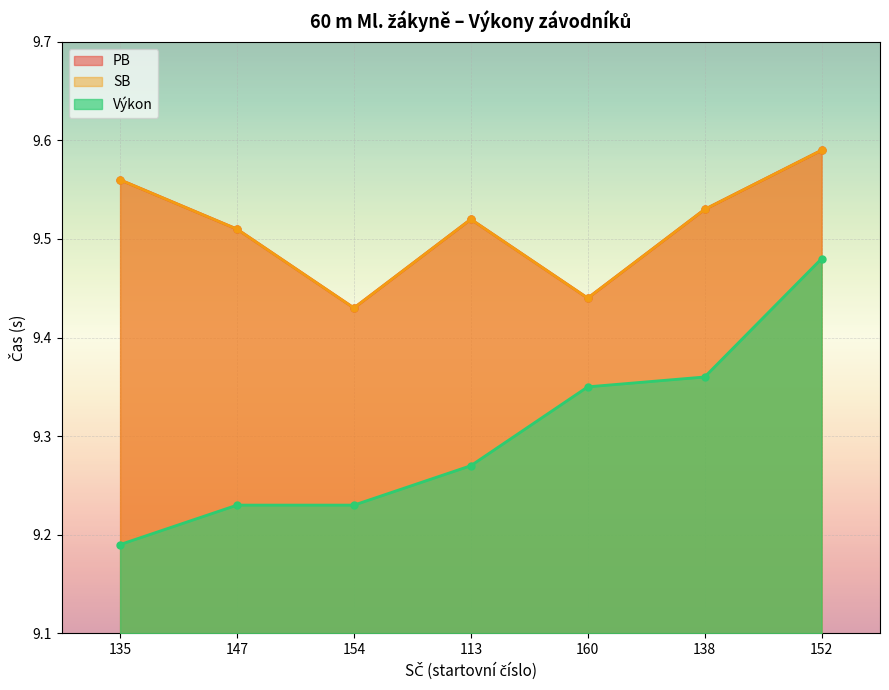

At which label does SB reach its minimum?

154